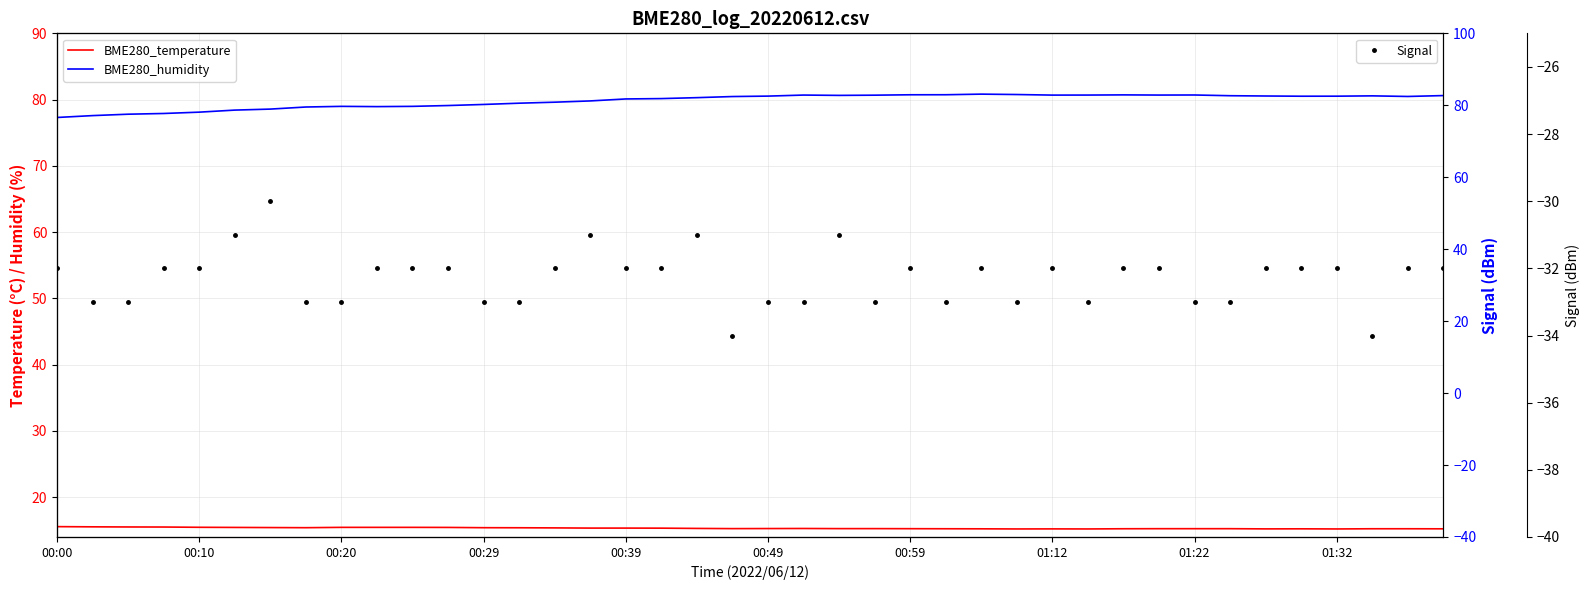

What is the minimum value shown in the chart?

-34.0